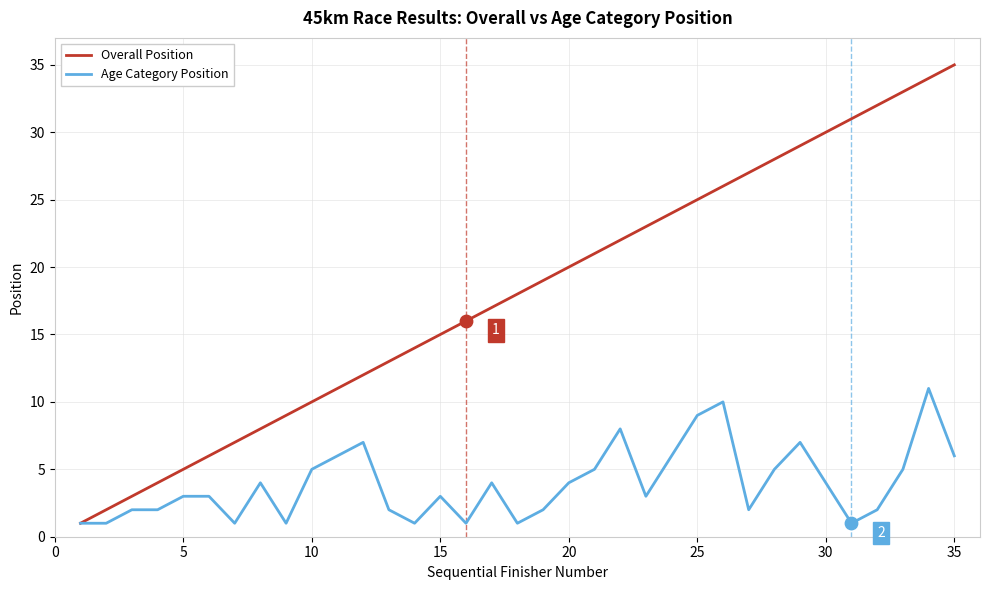

Which series has the largest total across all categories?

Overall Position